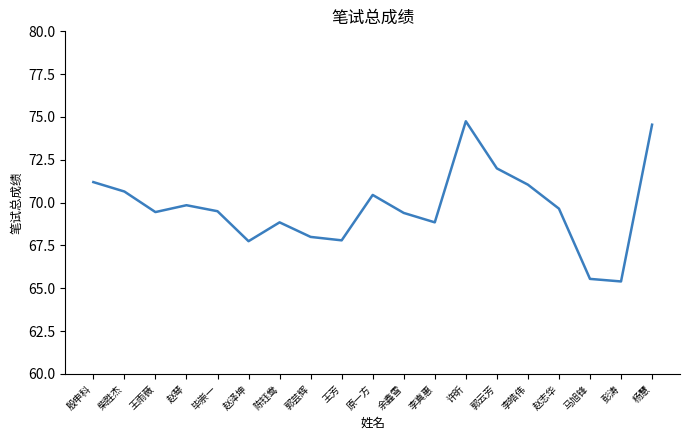

Which label corresponds to the largest value in the chart?

许昕